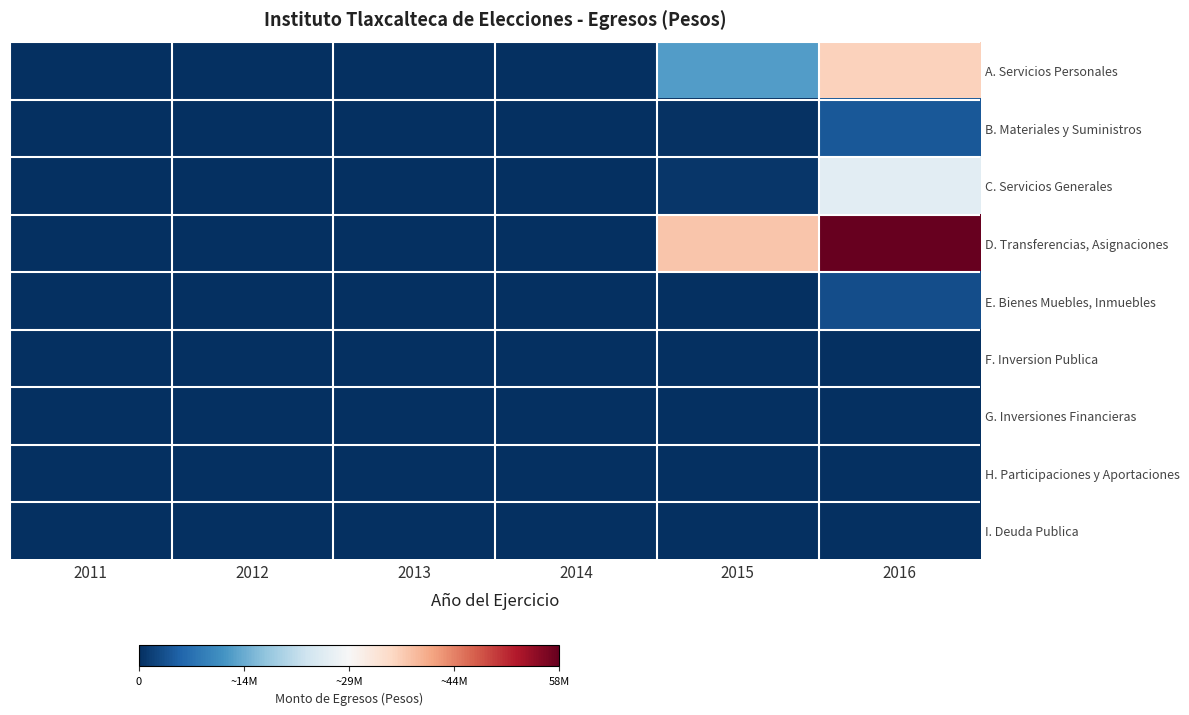

Reading left to right, transcribe all the data shown in this chart.

A. Servicios Personales: 2011=0.0	2012=0.0	2013=0.0	2014=0.0	2015=12806206.0	2016=35965026.0
B. Materiales y Suministros: 2011=0.0	2012=0.0	2013=0.0	2014=0.0	2015=302963.0	2016=4494235.6
C. Servicios Generales: 2011=0.0	2012=0.0	2013=0.0	2014=0.0	2015=880499.0	2016=26042487.6
D. Transferencias, Asignaciones: 2011=0.0	2012=0.0	2013=0.0	2014=0.0	2015=37387960.0	2016=58364409.0
E. Bienes Muebles, Inmuebles: 2011=0.0	2012=0.0	2013=0.0	2014=0.0	2015=0.0	2016=3235302.8
F. Inversion Publica: 2011=0.0	2012=0.0	2013=0.0	2014=0.0	2015=0.0	2016=0.0
G. Inversiones Financieras: 2011=0.0	2012=0.0	2013=0.0	2014=0.0	2015=0.0	2016=0.0
H. Participaciones y Aportaciones: 2011=0.0	2012=0.0	2013=0.0	2014=0.0	2015=0.0	2016=0.0
I. Deuda Publica: 2011=0.0	2012=0.0	2013=0.0	2014=0.0	2015=0.0	2016=0.0